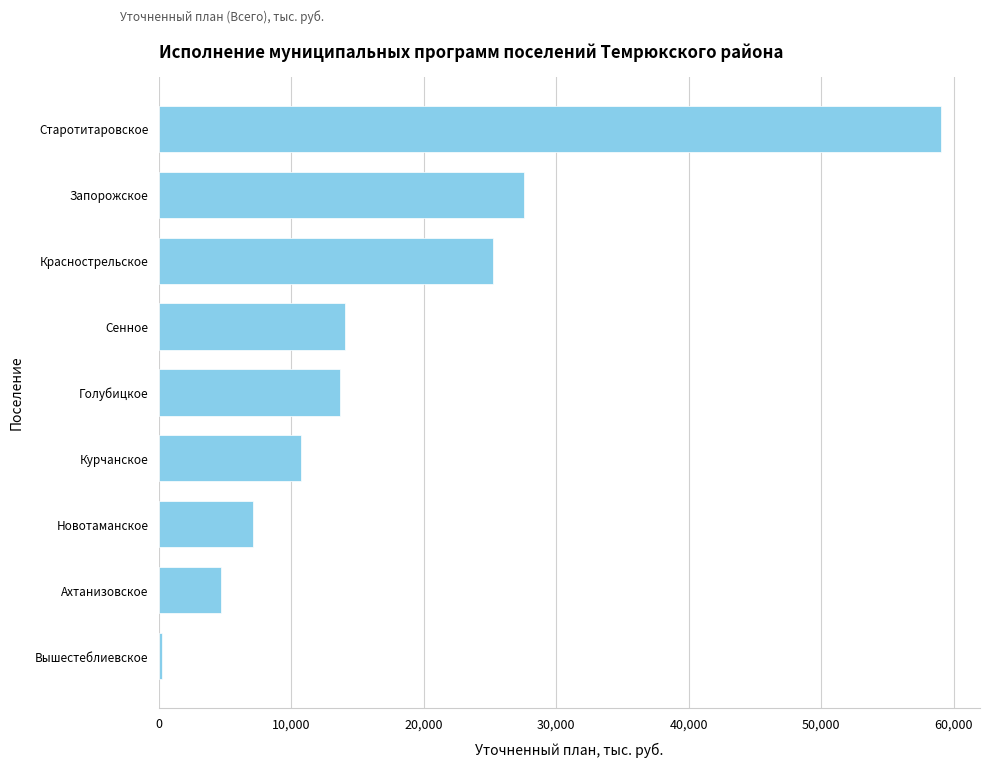

How many series are shown in this chart?

1